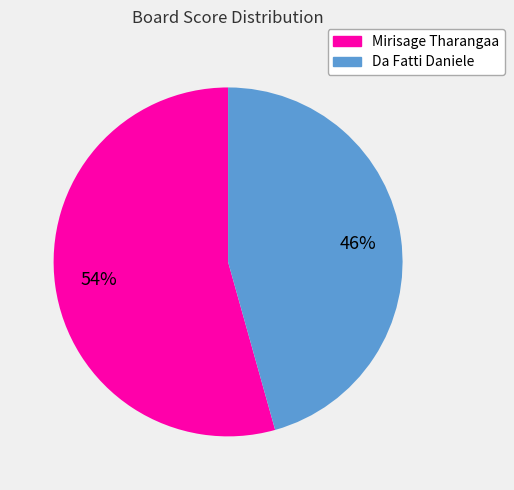

Is it true that Mirisage Tharangaa is 67% of the pie?

False